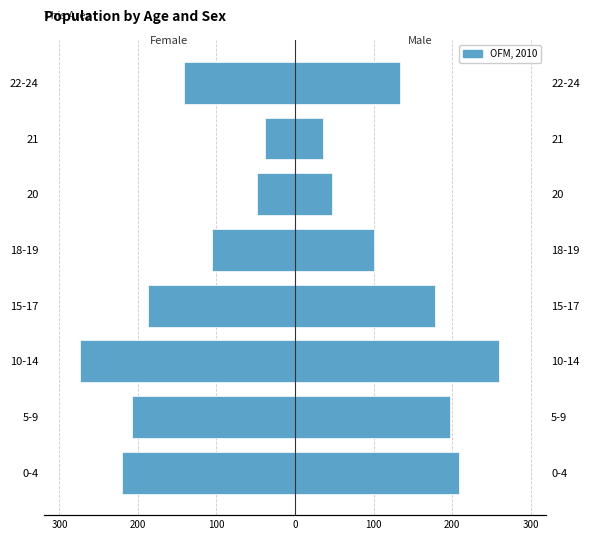

Are the bars grouped side by side (vs. stacked)?

No